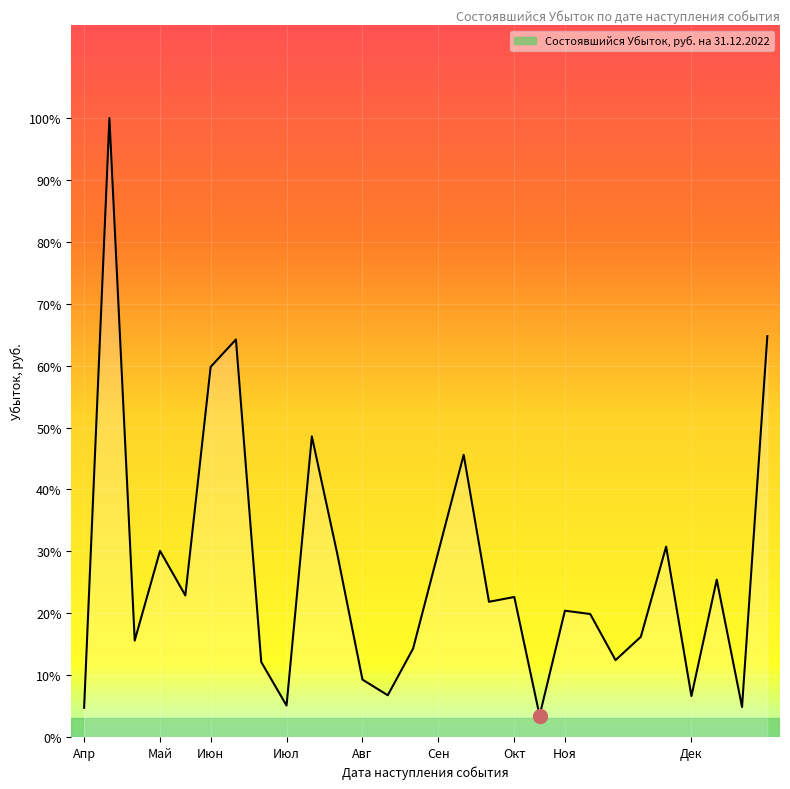

How many points are higher than both their immediate neighbors (excluding endpoints)?

9